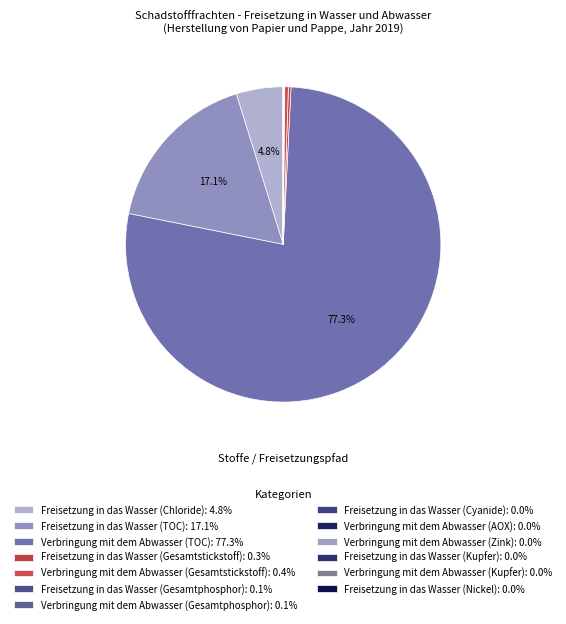

Is it true that Verbringung mit dem Abwasser (Zink) is 0% of the pie?

True